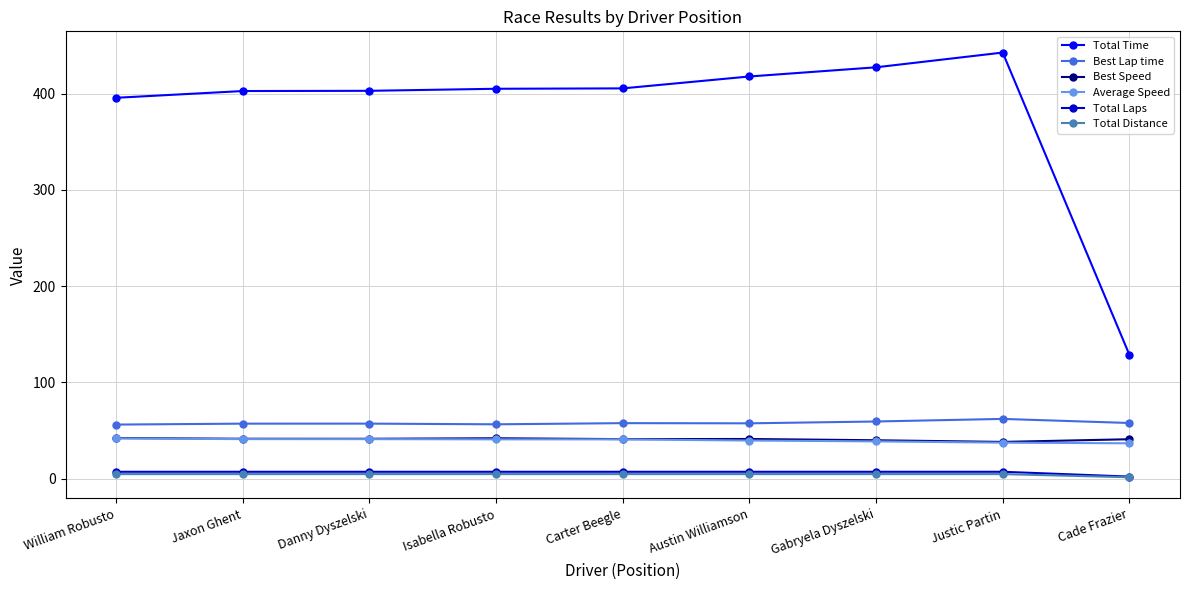

Between Danny Dyszelski and Gabryela Dyszelski, which series saw the biggest shift?

Total Time